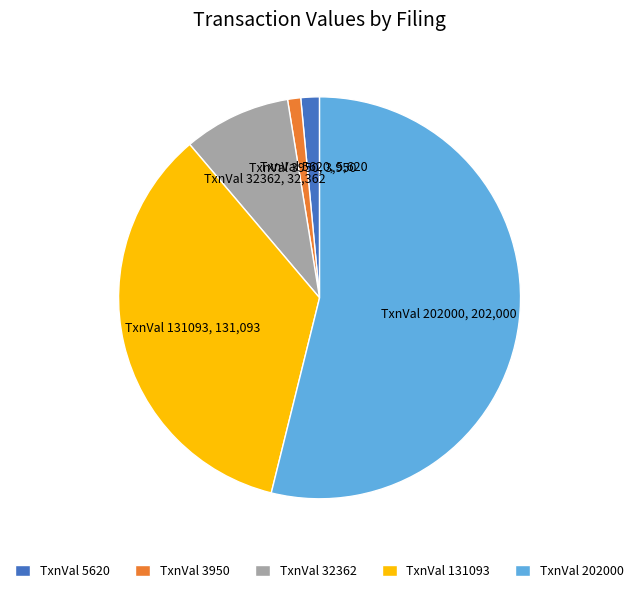

Count the number of slices in the pie.

5